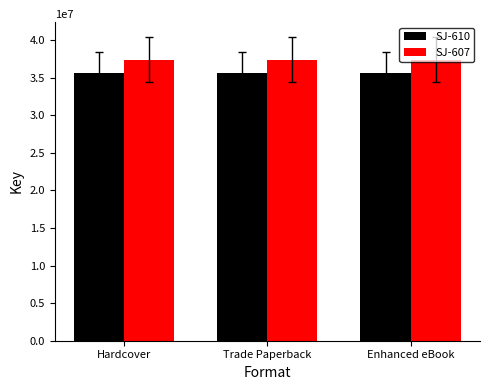

What position from the left is Trade Paperback?

2